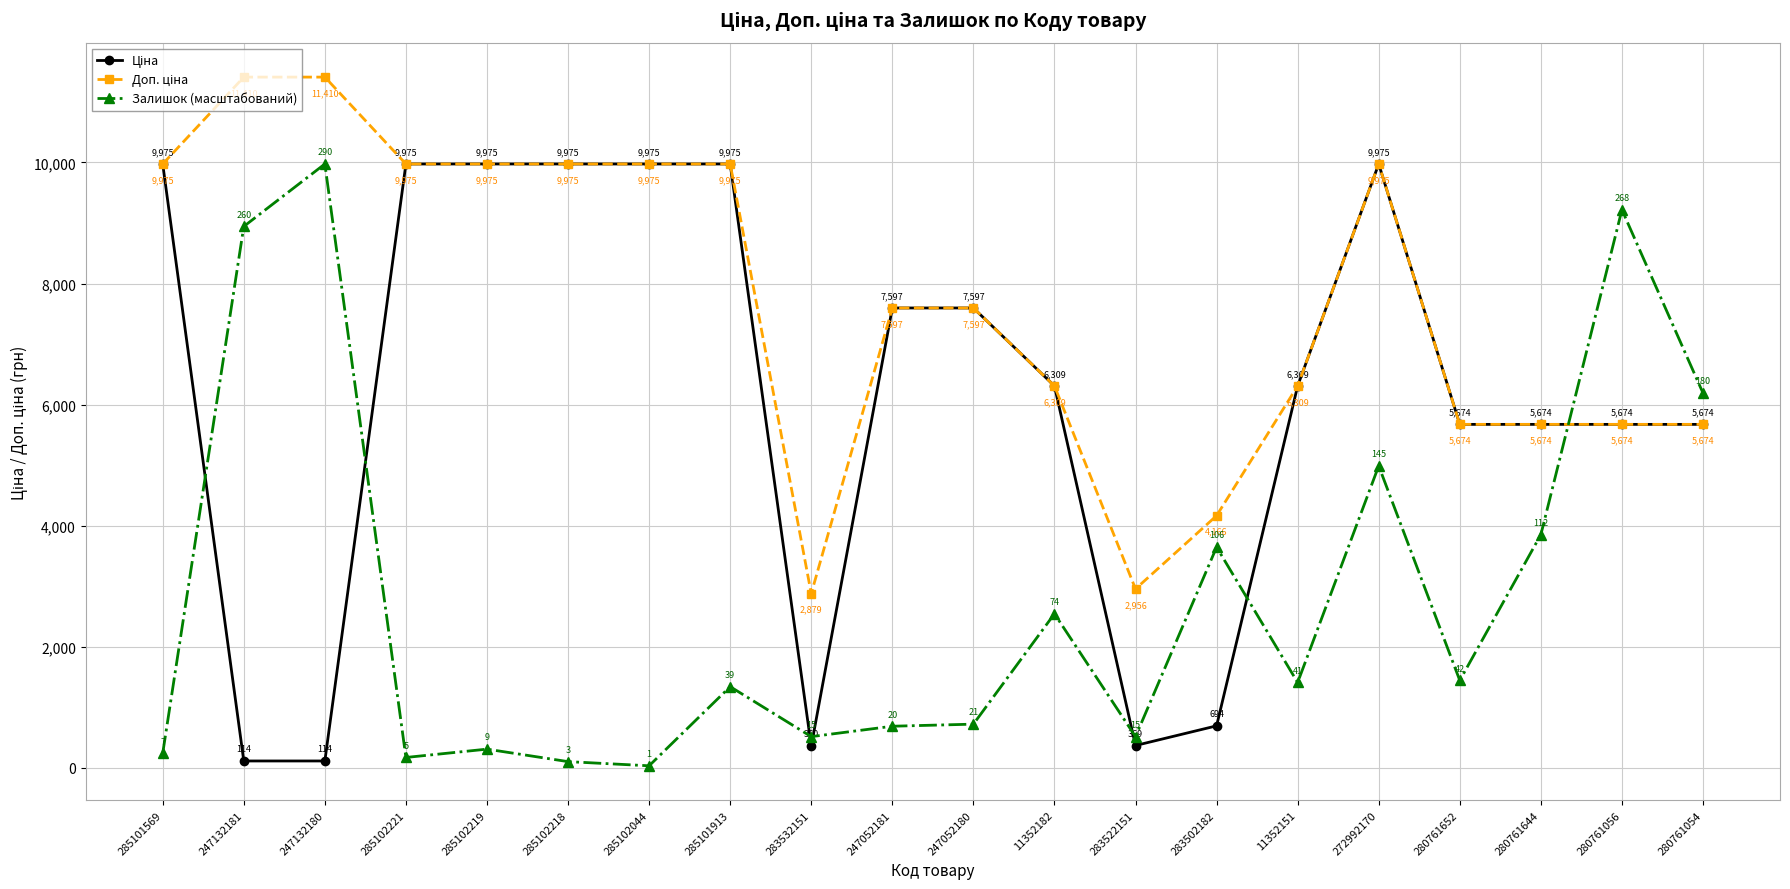

What is the label of the 19th point from the left?

280761056